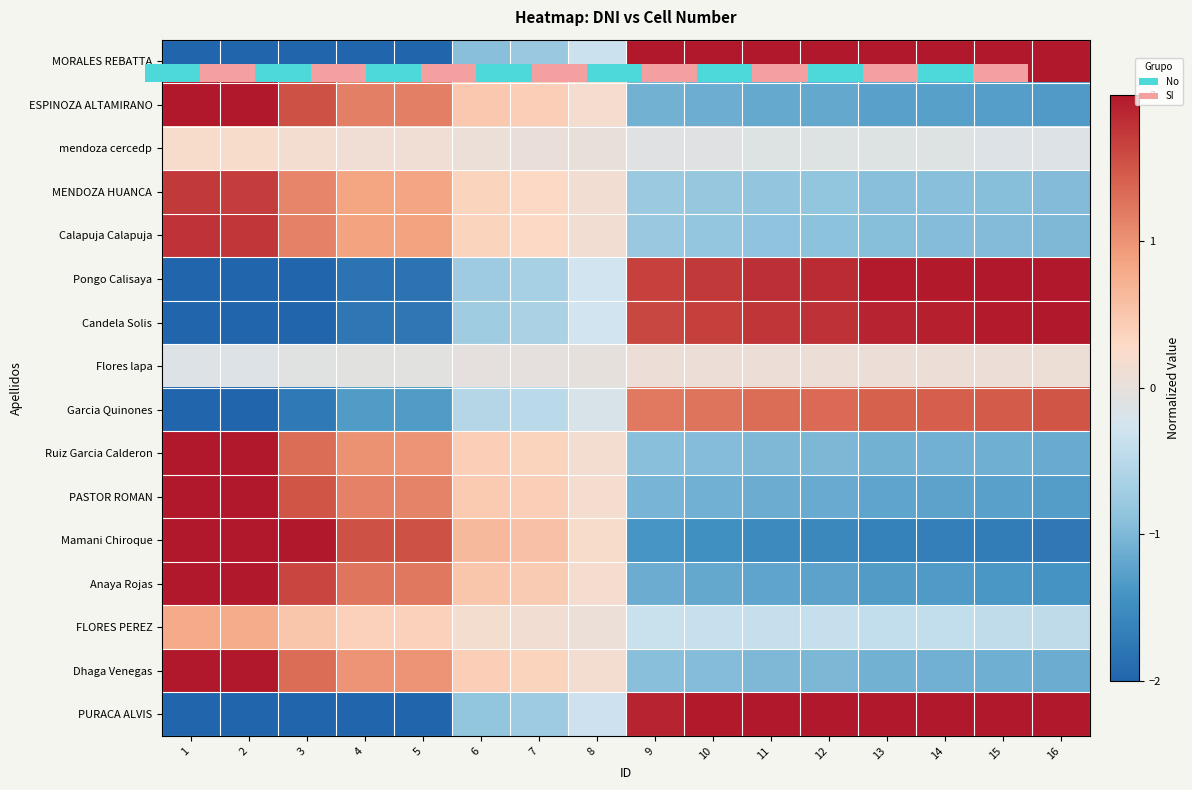

How many values in Calapuja Calapuja are above zero?

8